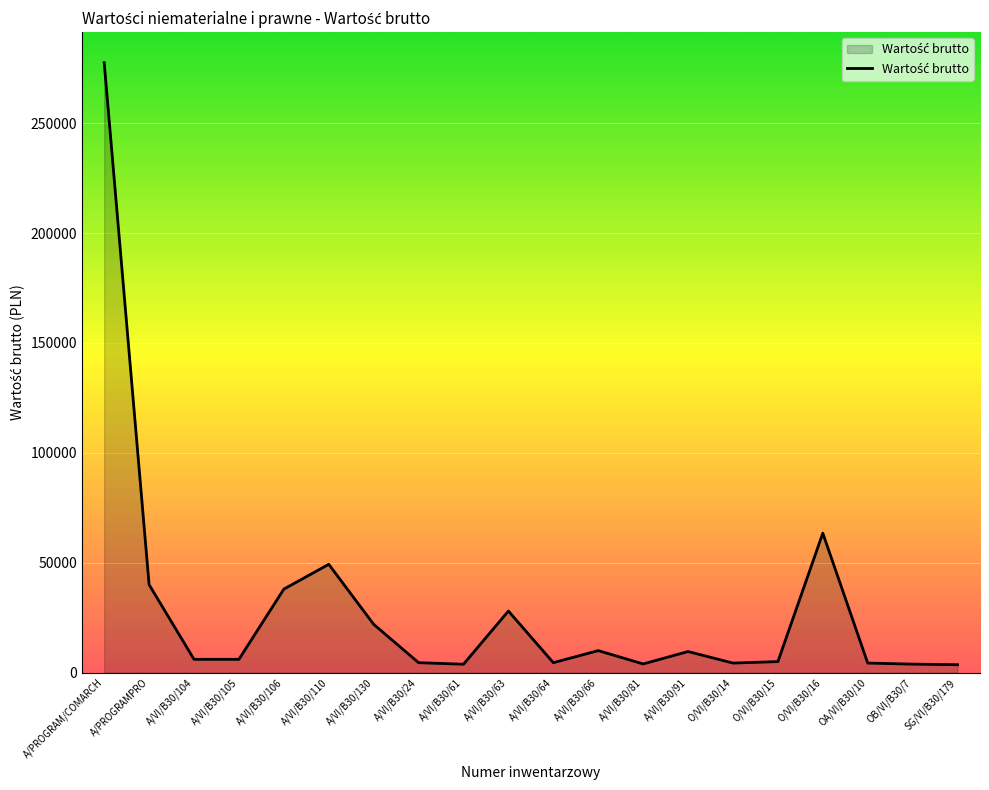

True or false: there are more than 2 points higher than both neighbors.

True